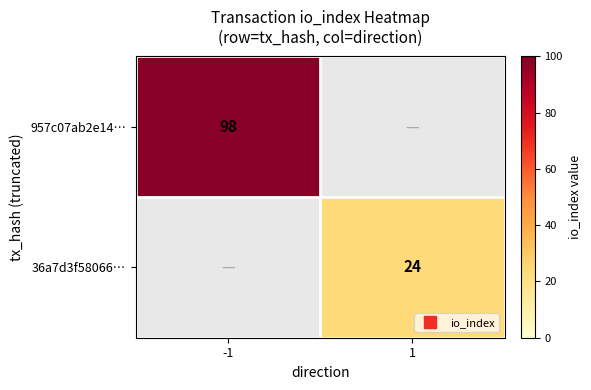

List the series in order of their overall mean, highest first.

957c07ab2e14…, 36a7d3f58066…